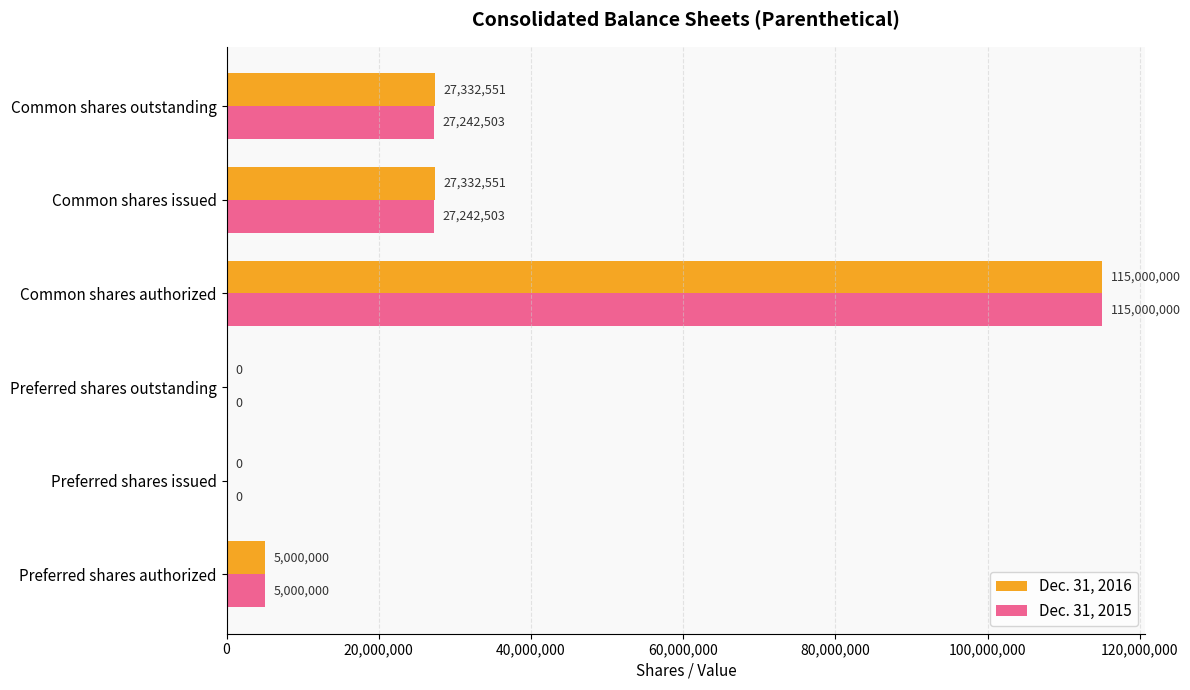

What is the approximate value of Dec. 31, 2016 at Common shares authorized?

115000000